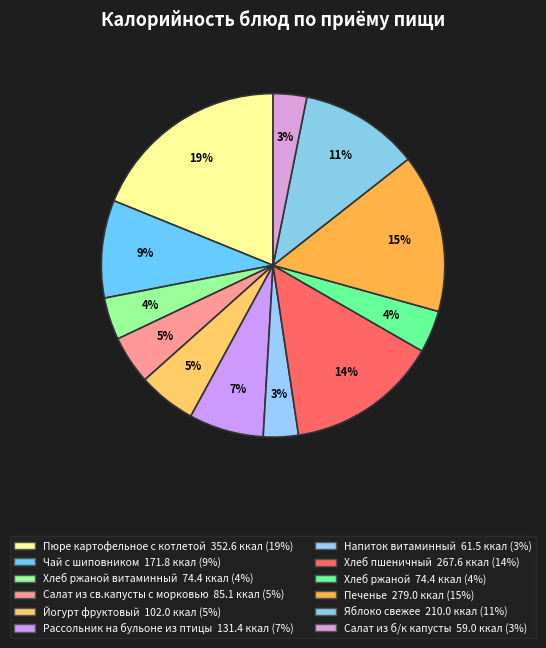

To the nearest percent, what is the difference between the largest and smallest slice percentages?

16%